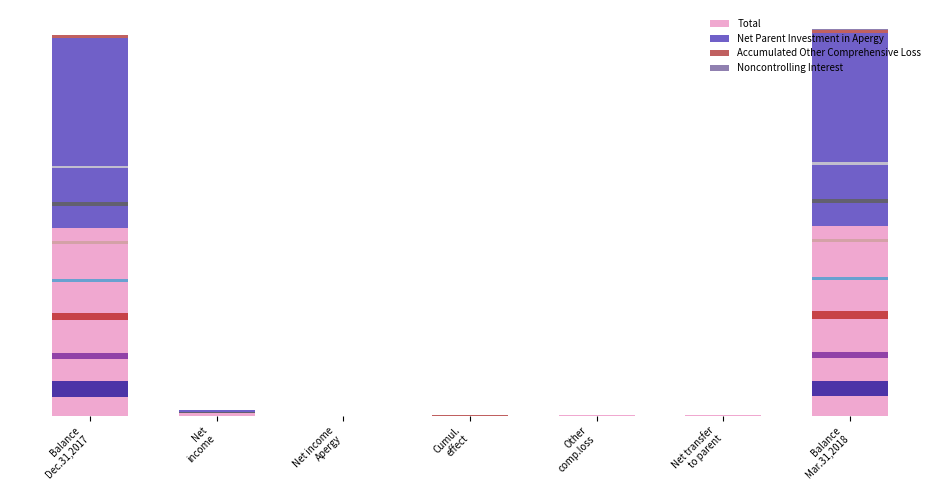

Which series changed the most between Balance
Dec.31,2017 and Other
comp.loss?

Net Parent Investment in Apergy